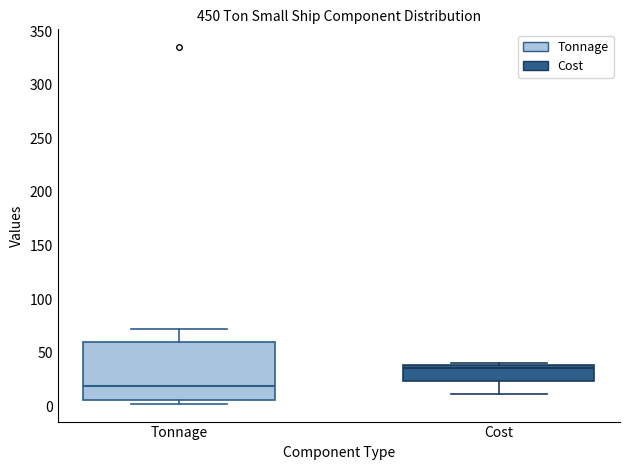

Which box has the lowest median line?

Tonnage